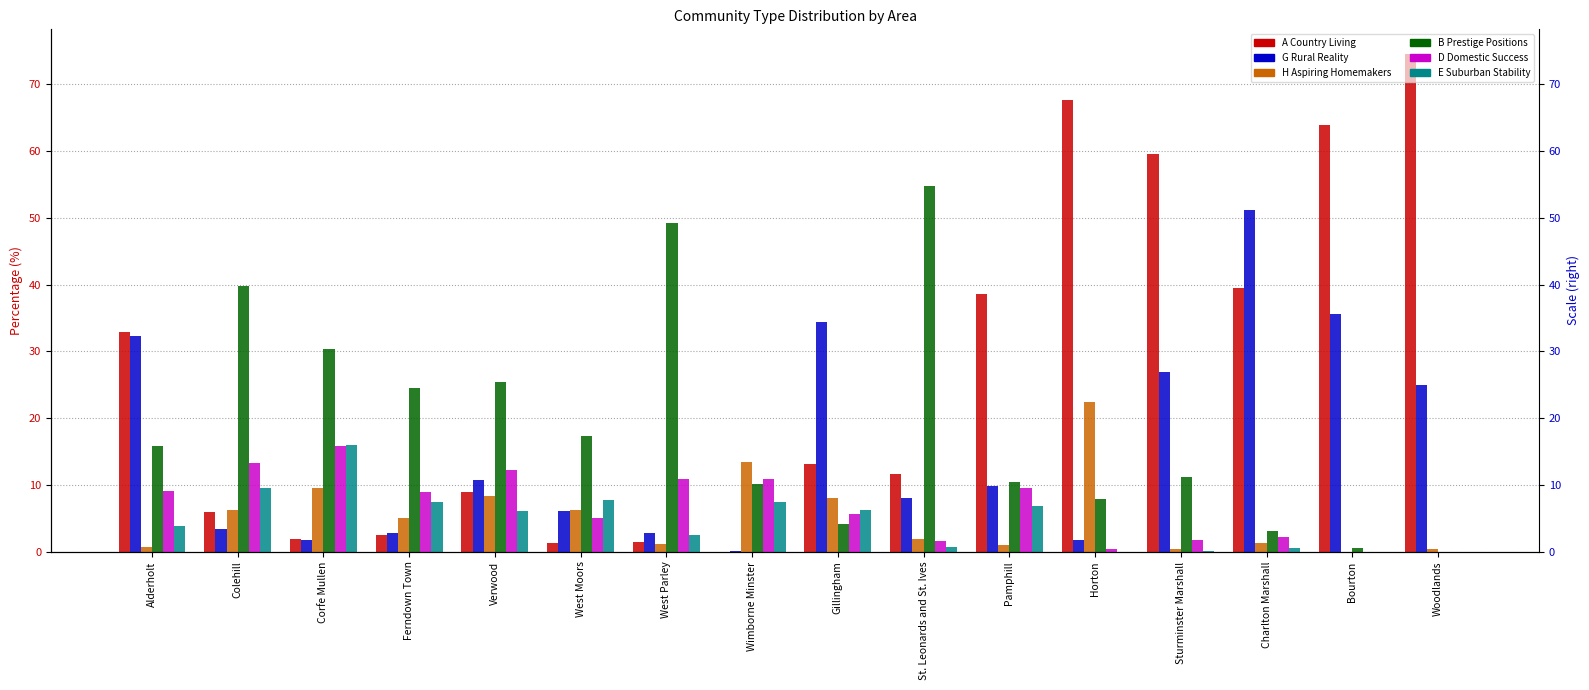

How many bars are there in total?

96